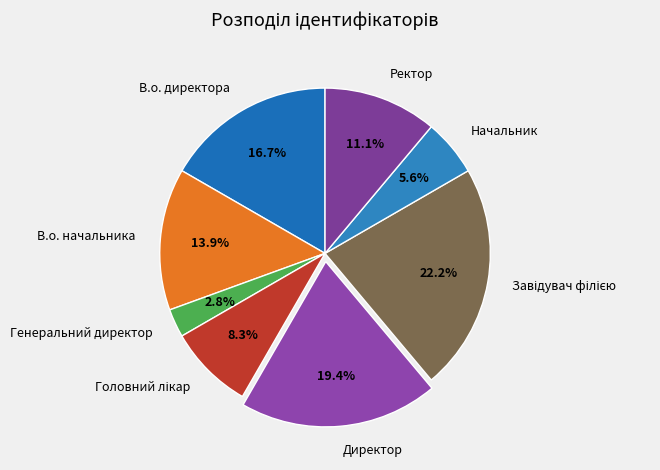

How many slices are in this pie chart?

8